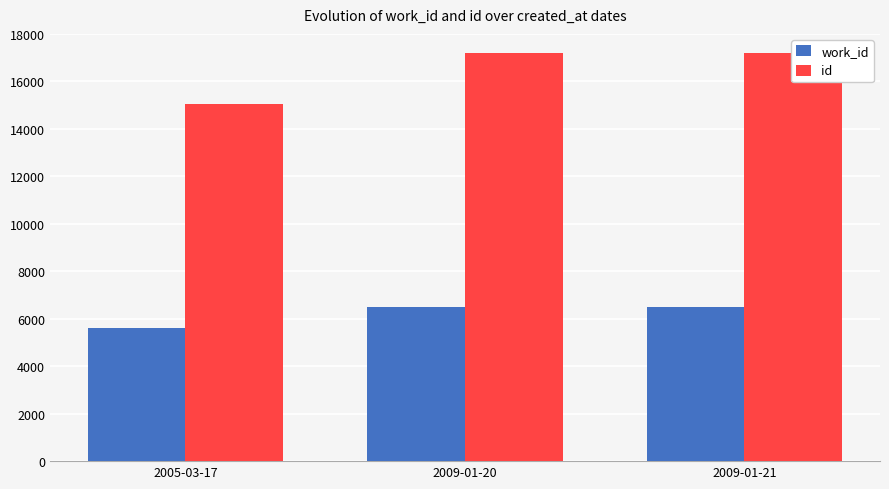

Rank the categories by work_id value from highest to lowest.

2009-01-21, 2009-01-20, 2005-03-17